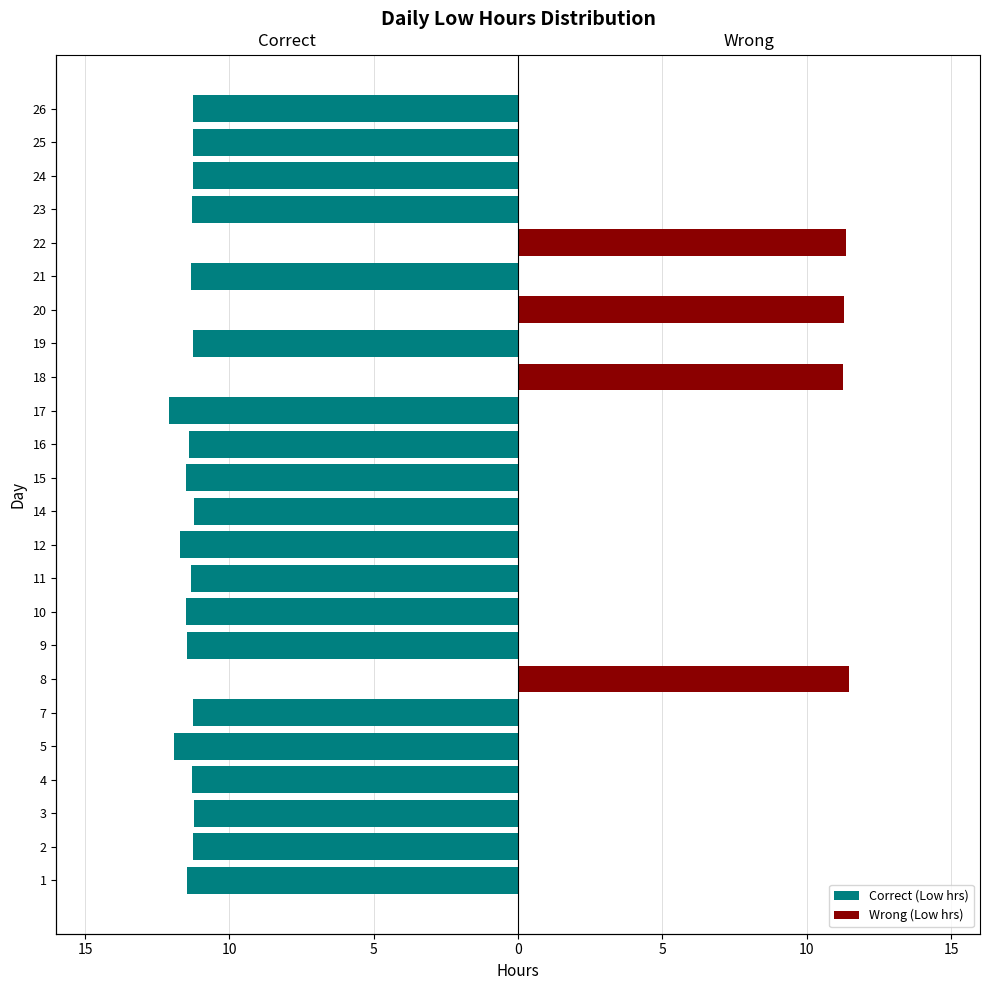

What is the total value across all series at 11?

-11.3